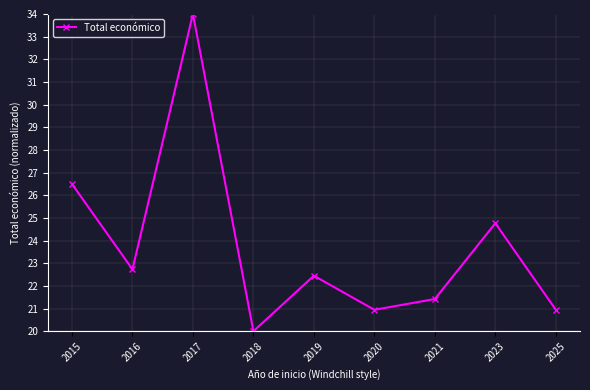

What is the minimum value shown in the chart?

20.0